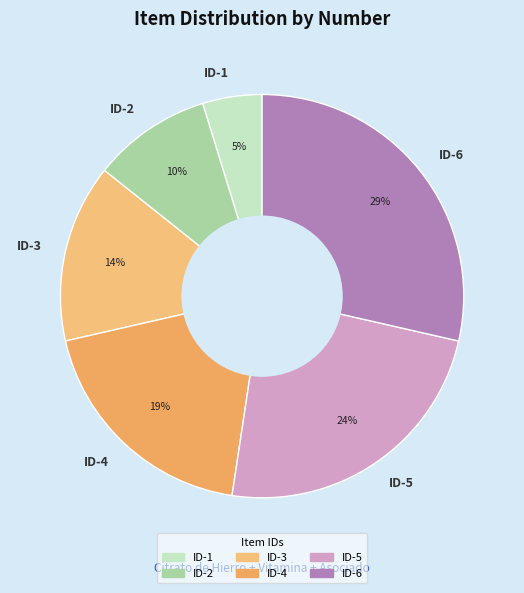

Which has a higher value, ID-1 or ID-4?

ID-4